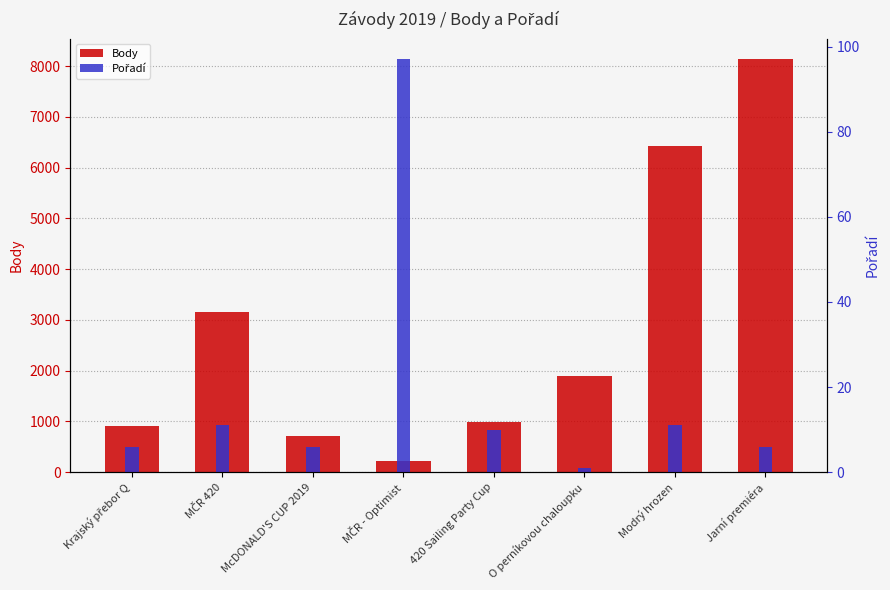

Reading right to left, list all the values displayed in this chart.

Body: Jarní premiéra=8132	Modrý hrozen=6419	O perníkovou chaloupku=1892	420 Sailing Party Cup=997	MČR - Optimist=219	McDONALD'S CUP 2019=707	MČR 420=3165	Krajský přebor Q=904
Pořadí: Jarní premiéra=6	Modrý hrozen=11	O perníkovou chaloupku=1	420 Sailing Party Cup=10	MČR - Optimist=97	McDONALD'S CUP 2019=6	MČR 420=11	Krajský přebor Q=6